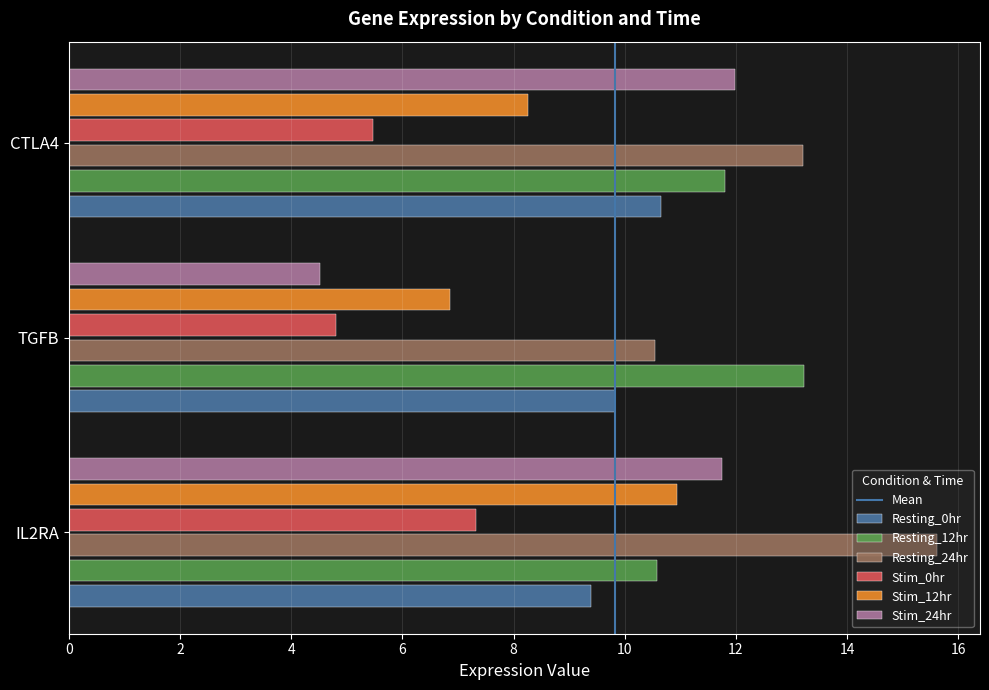

Between TGFB and CTLA4, which series saw the biggest shift?

Stim_24hr